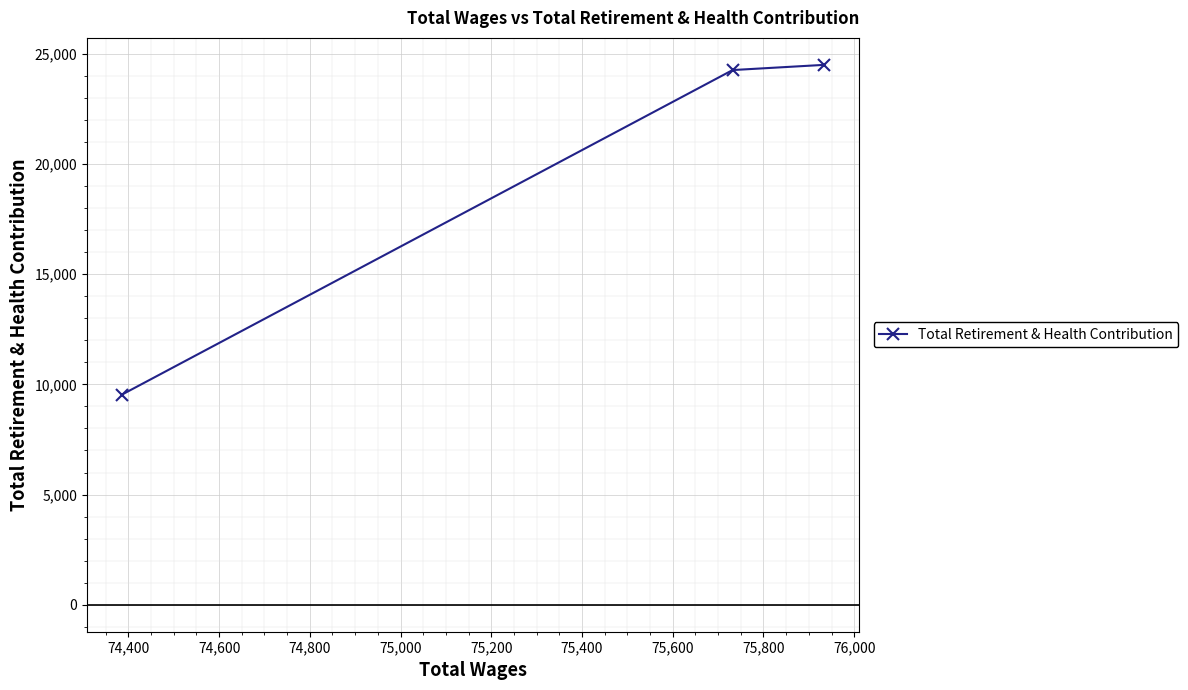

Does the chart display data point markers on the line(s)?

Yes